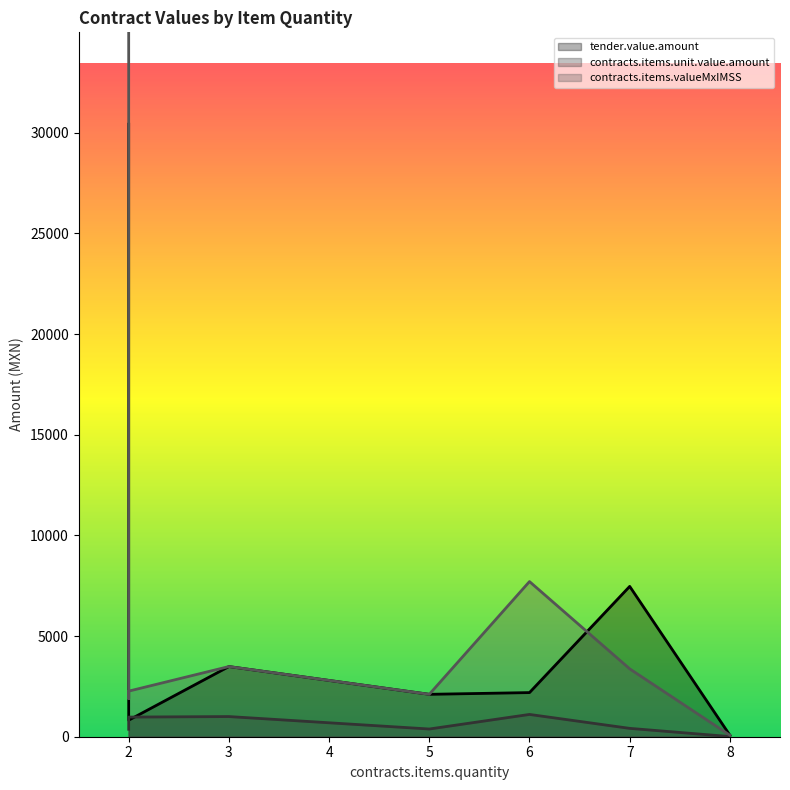

What is the sum of the contracts.items.valueMxIMSS values at 7 and 6?

11080.0